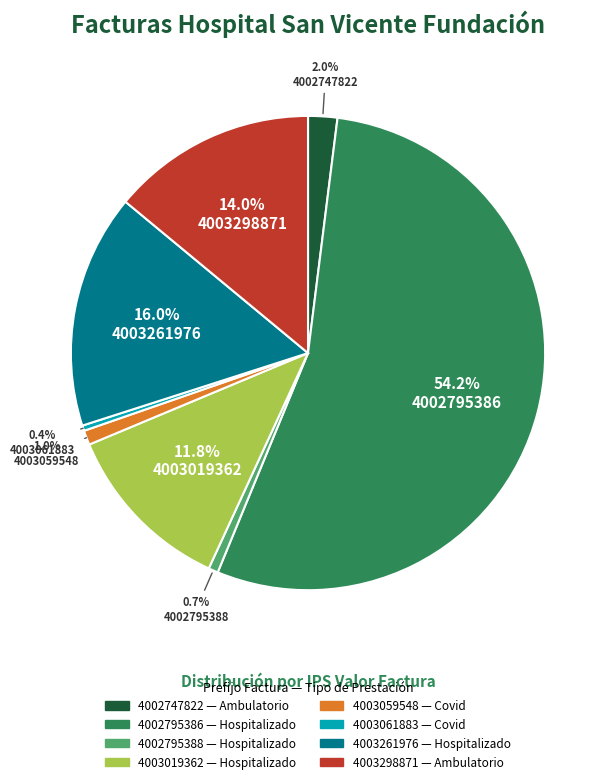

Is the sum of 4002747822 and 4003061883 greater than half?

No